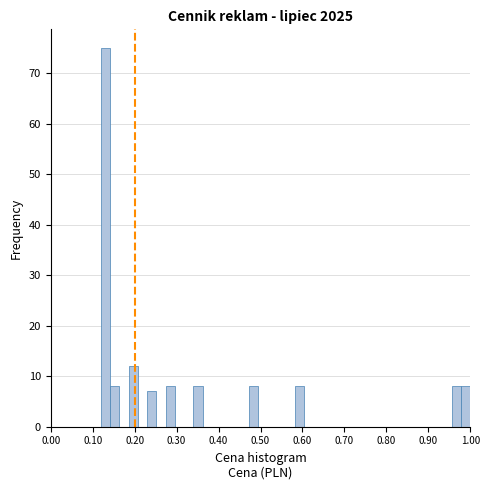

Read against the x-axis, roughly where is the centre of the tallest bar?

0.13